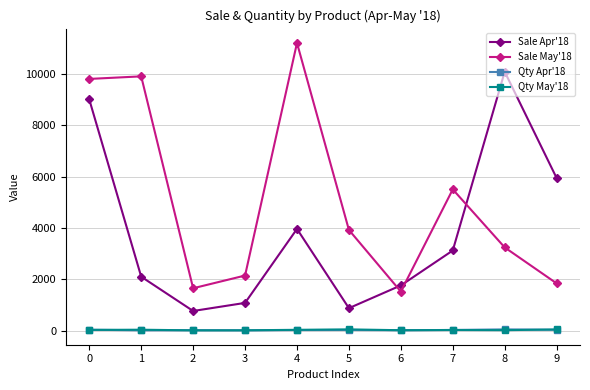

Is it true that Qty Apr'18 equals 22 at 4?

True